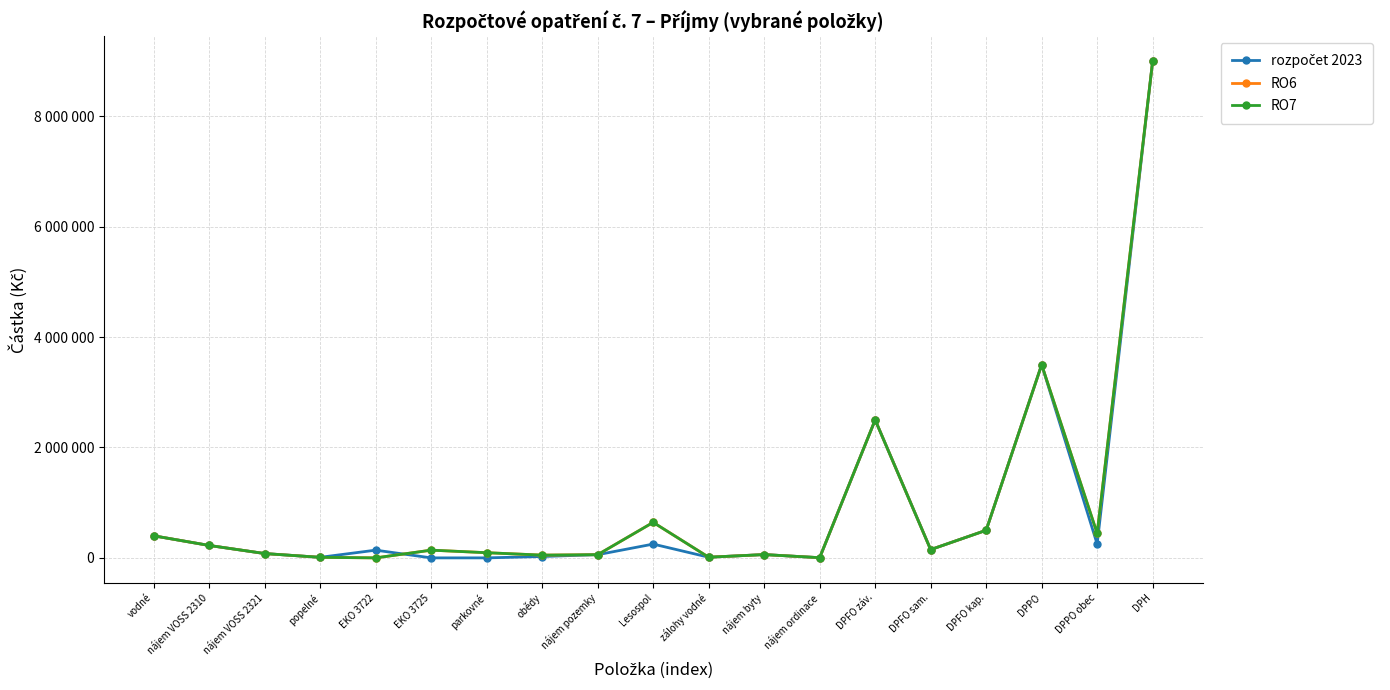

Is this an area chart (filled region under the line)?

No